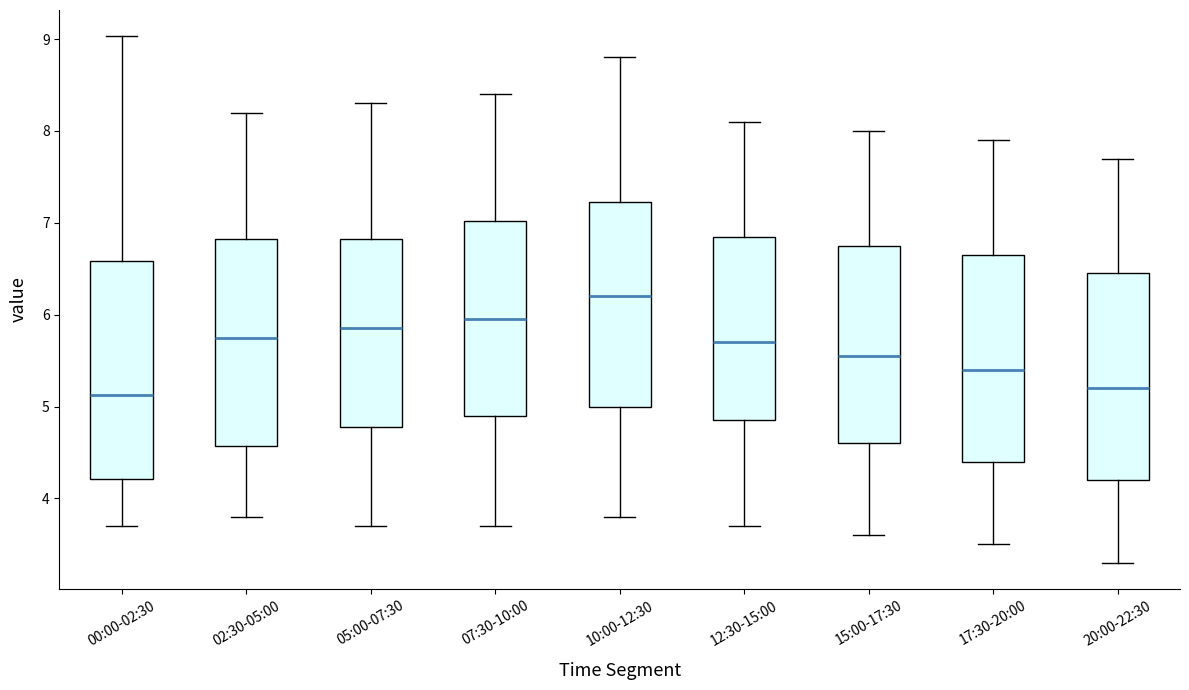

Comparing the boxes themselves (not the whiskers), which one is the tallest?

00:00-02:30